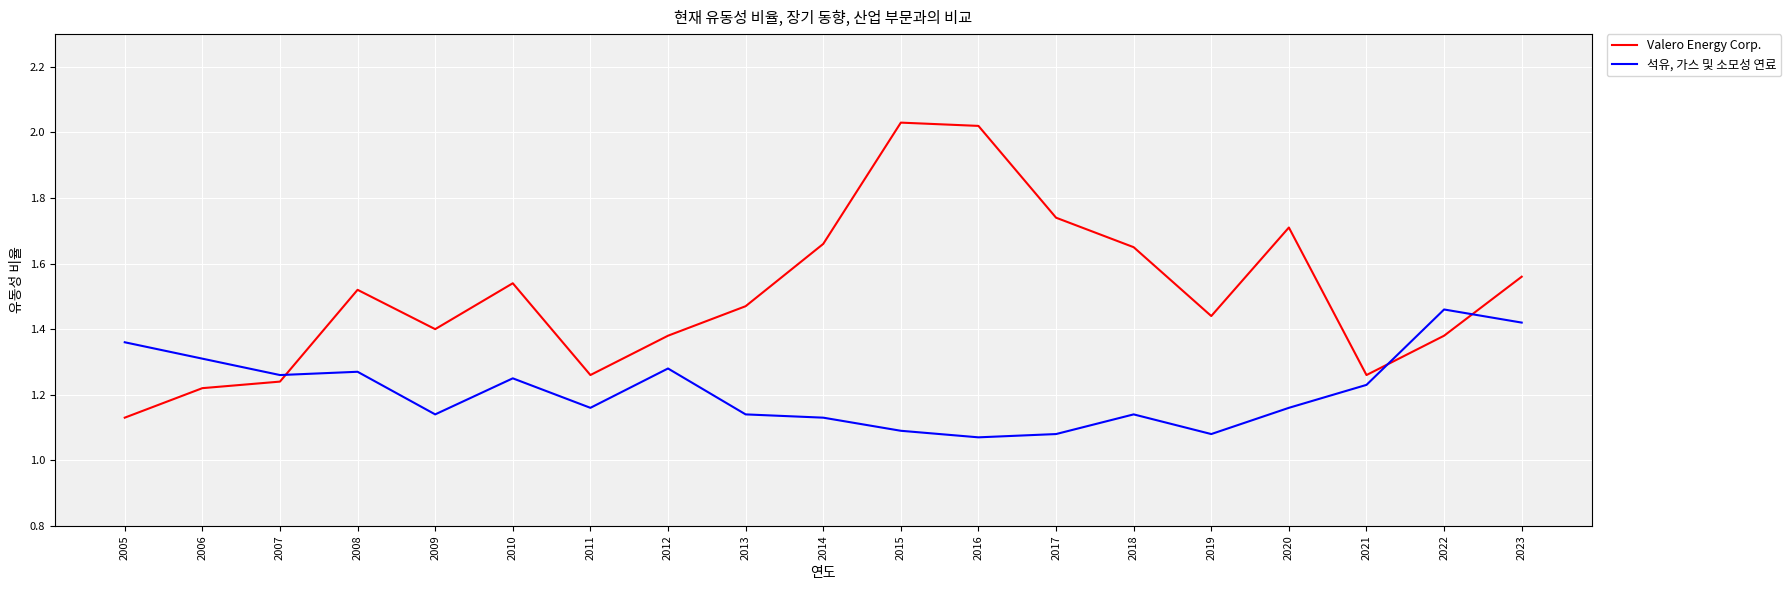

How many lines are shown in the chart?

2